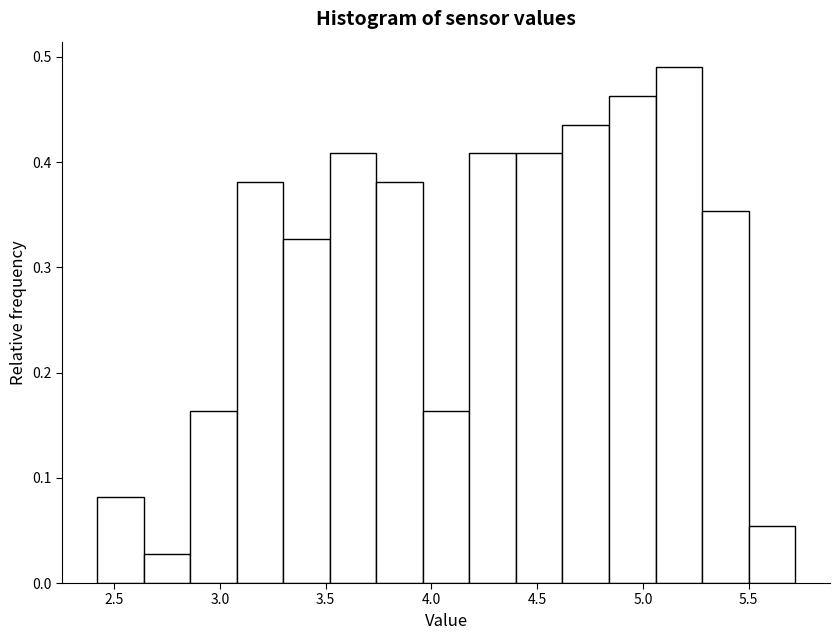

Reading left to right, transcribe this chart: for each bar, give the range it covers on the x-axis and its height. Neither the bar edges nor the heights are printed on the chart, so give them approximately, as read against the axes.

2.42 to 2.64: 0.08
2.64 to 2.86: 0.03
2.86 to 3.08: 0.16
3.08 to 3.30: 0.38
3.30 to 3.52: 0.33
3.52 to 3.74: 0.41
3.74 to 3.96: 0.38
3.96 to 4.18: 0.16
4.18 to 4.40: 0.41
4.40 to 4.62: 0.41
4.62 to 4.84: 0.44
4.84 to 5.06: 0.46
5.06 to 5.28: 0.49
5.28 to 5.50: 0.35
5.50 to 5.72: 0.05